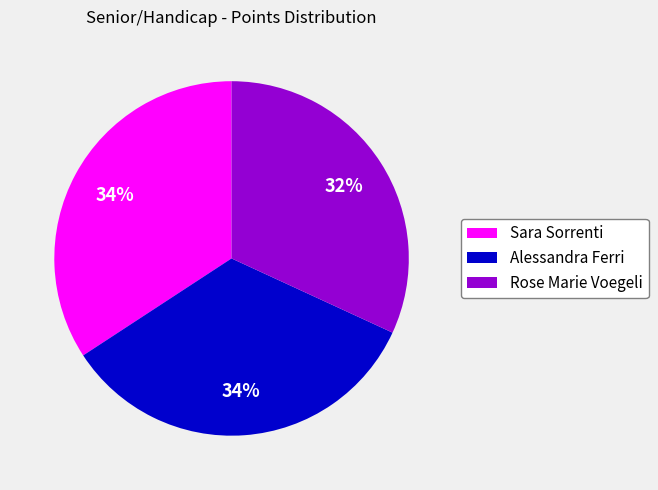

What is the smallest slice in the pie chart?

Rose Marie Voegeli